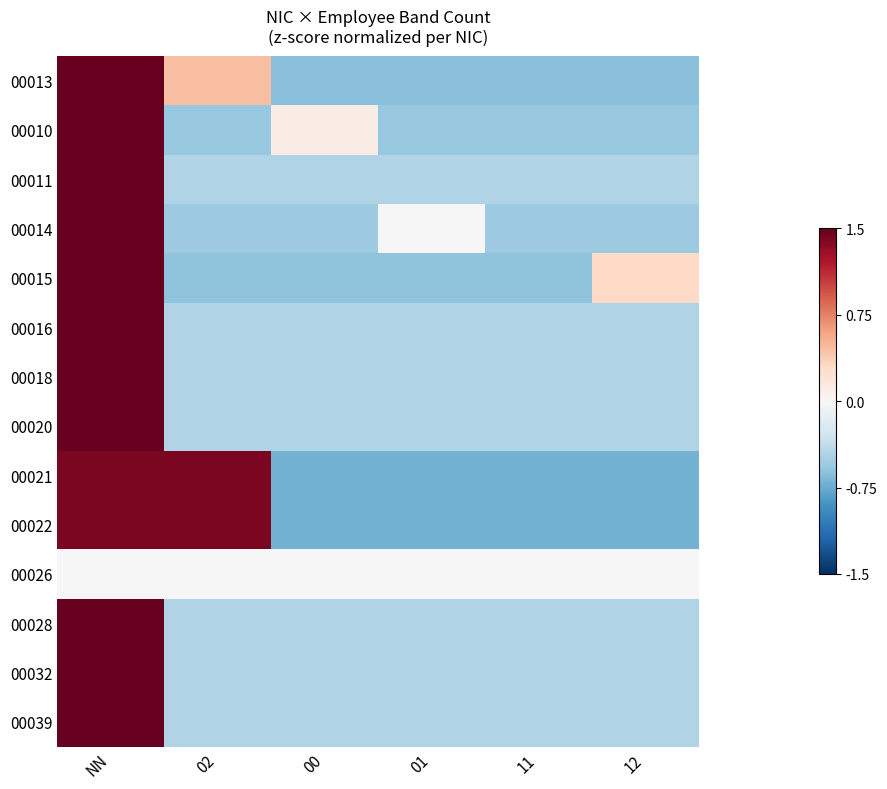

What is the total value across all series at 11?

-6.9